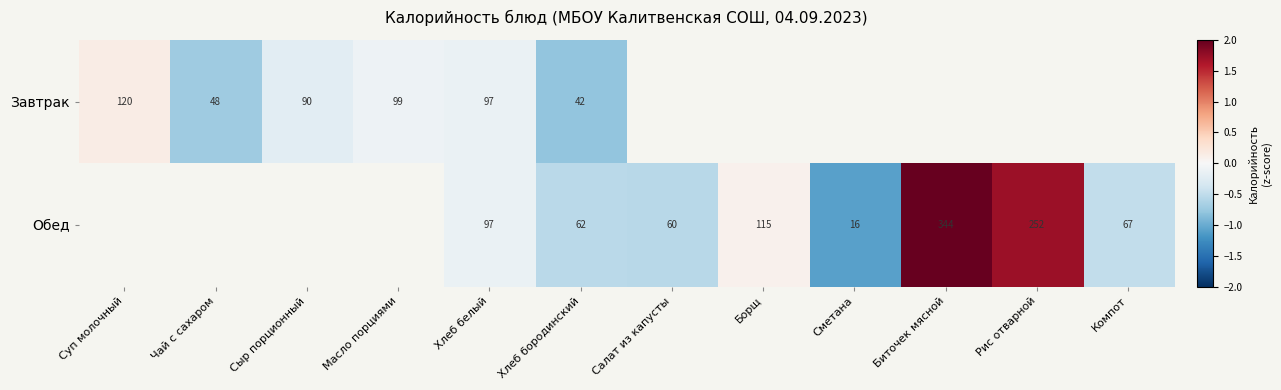

Count the number of categories in the chart.

12